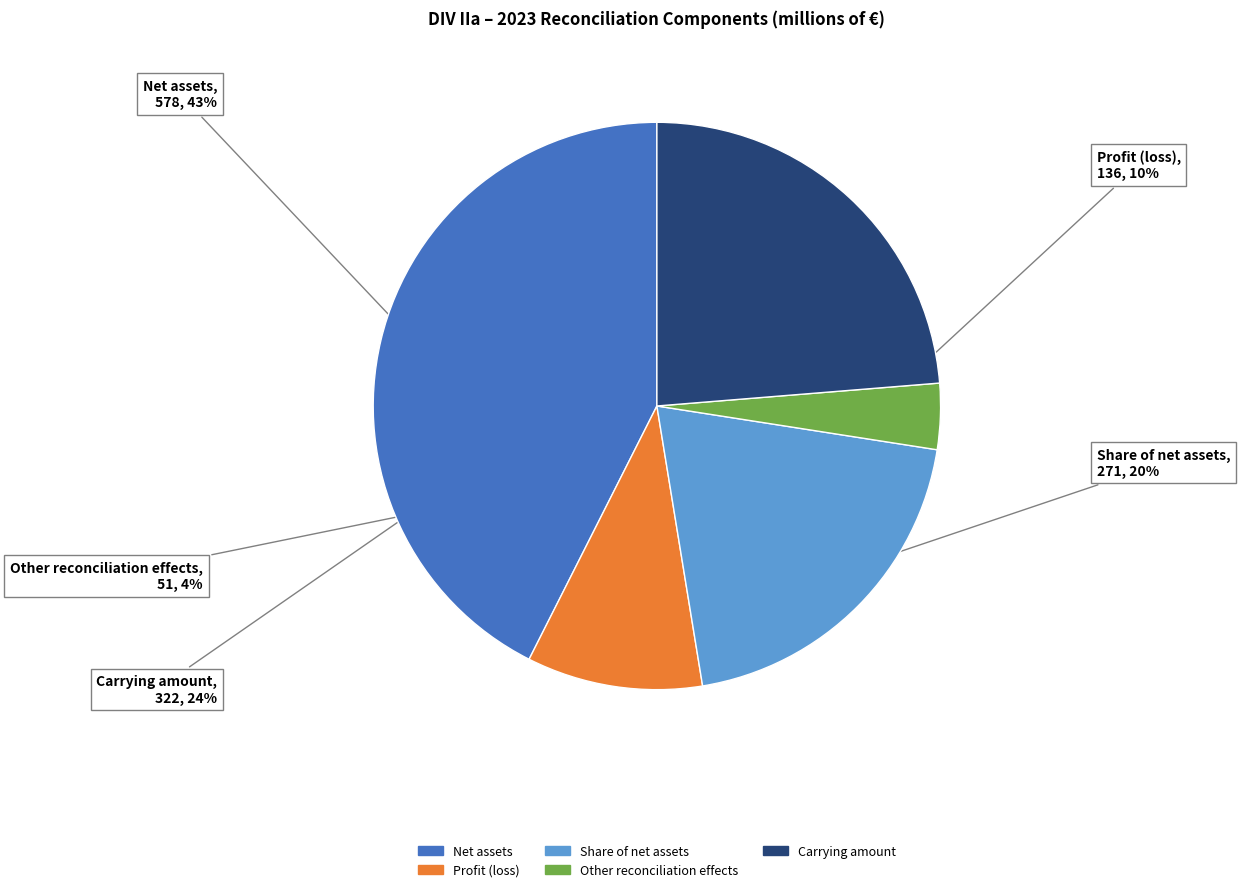

Is there a majority slice in this chart?

No